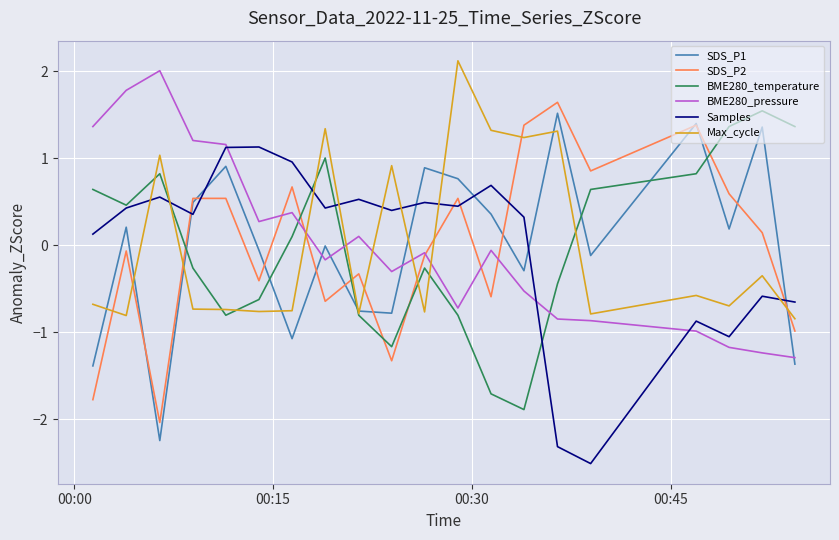

What is the greatest value displayed?

2.1